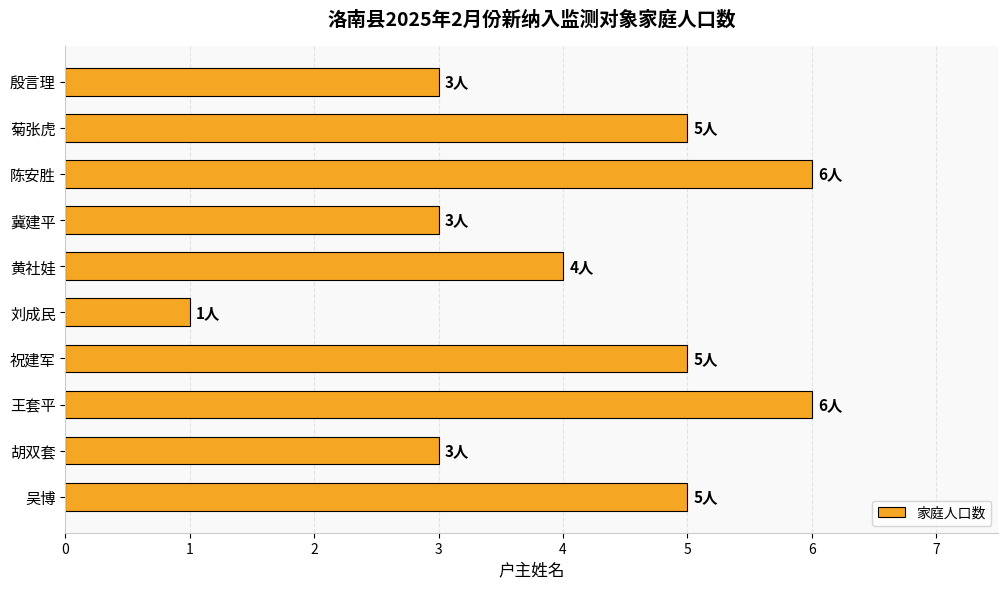

Count the values in the range 3 to 5.

7